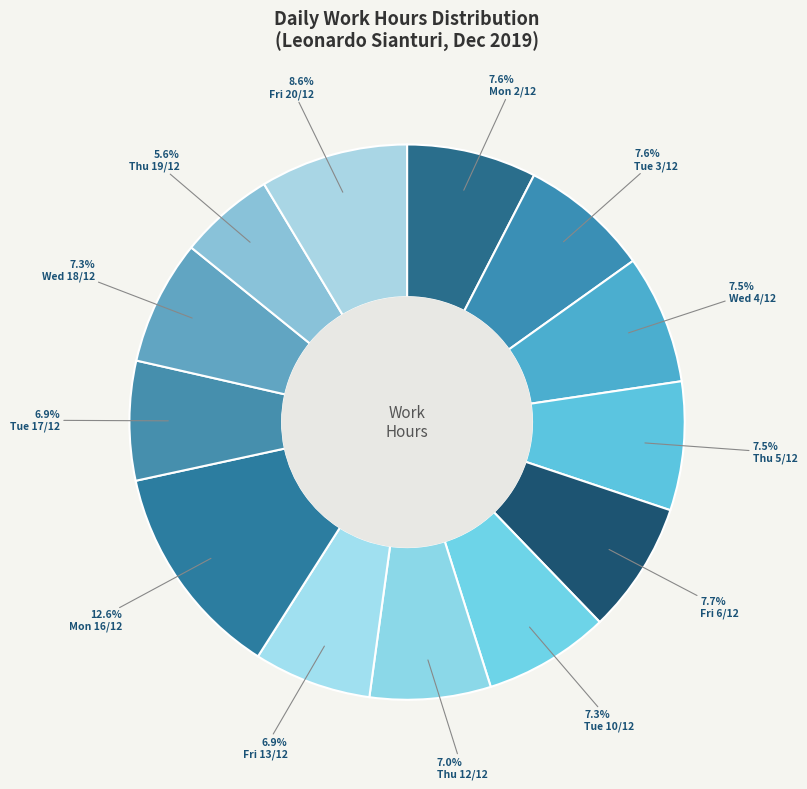

How many segments does this pie chart have?

13